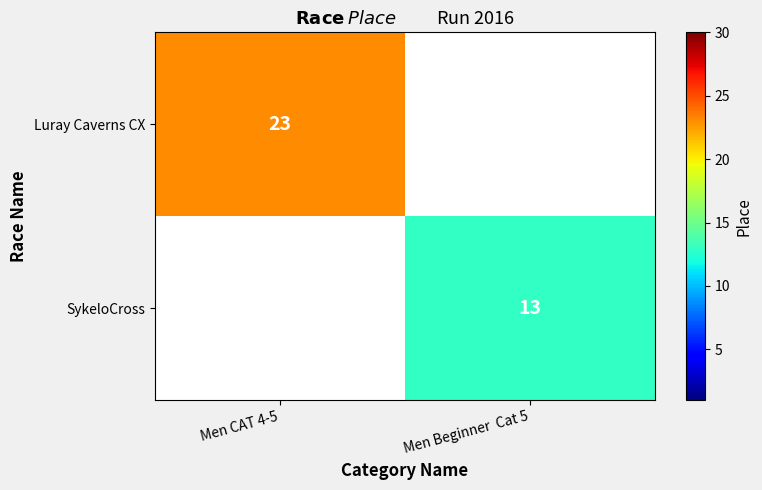

Is it true that Luray Caverns CX equals 23 at Men CAT 4-5?

True